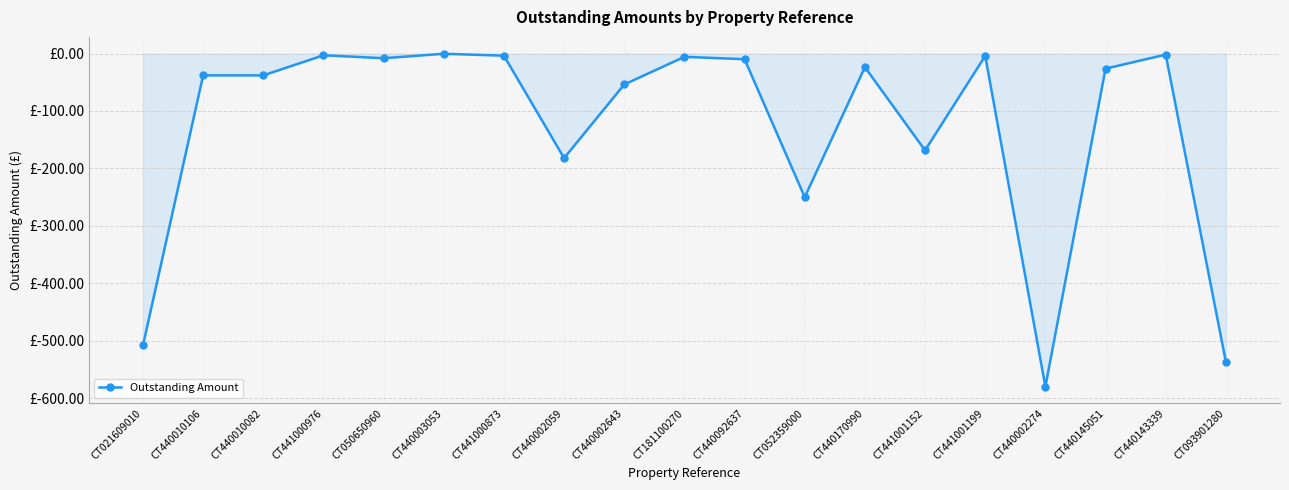

How many points are higher than both their immediate neighbors (excluding endpoints)?

6